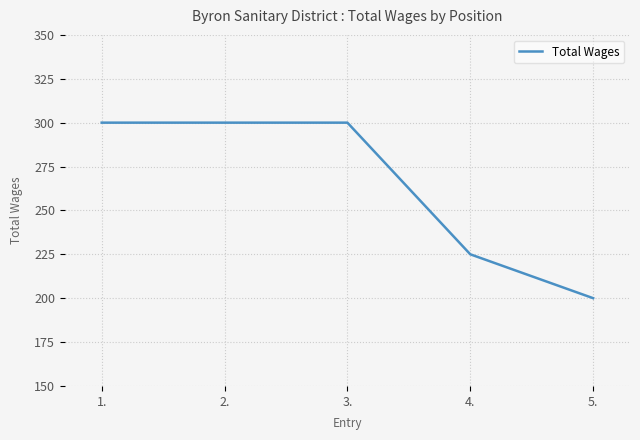

True or false: there are more than 2 points higher than both neighbors.

False